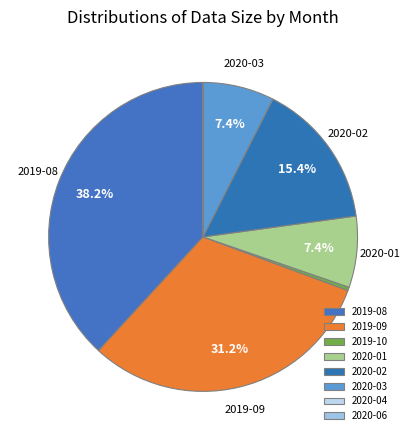

What is the smallest slice in the pie chart?

2020-04